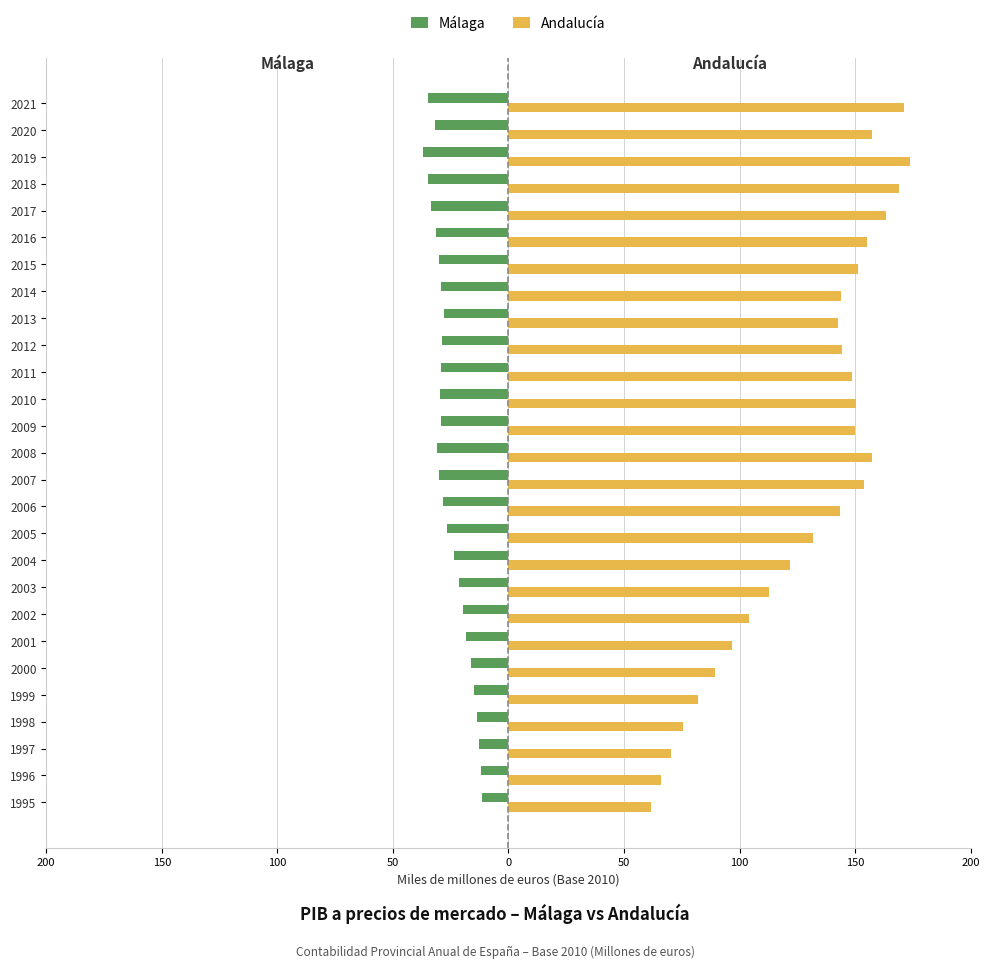

What are all the series names shown in the legend?

Málaga, Andalucía